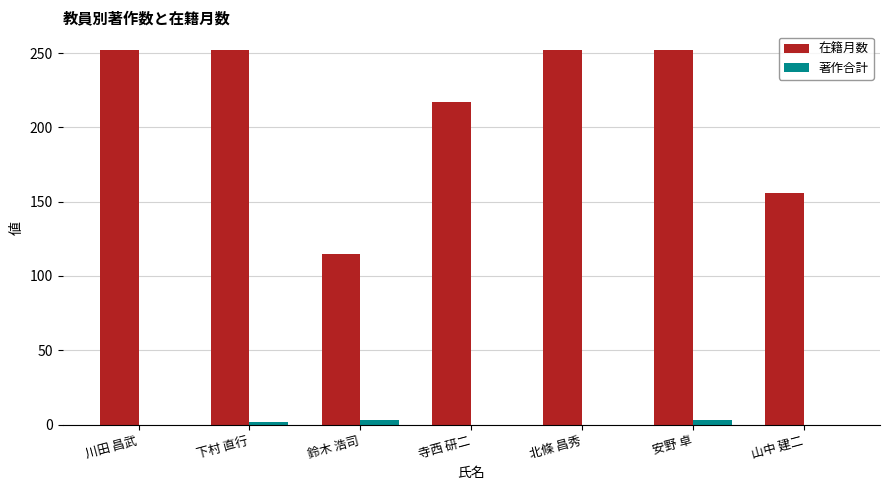

True or false: 著作合計 has a value of 3 at 安野 卓.

True